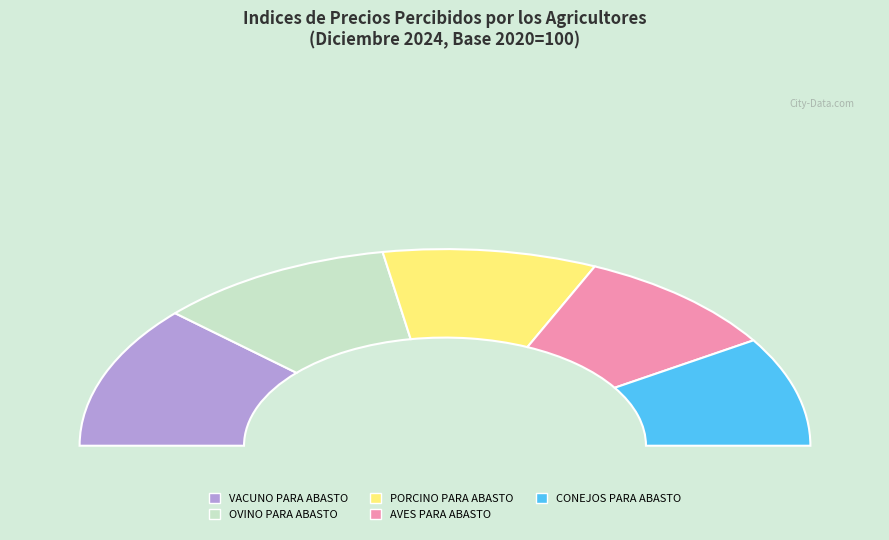

Does any single category account for the majority?

No